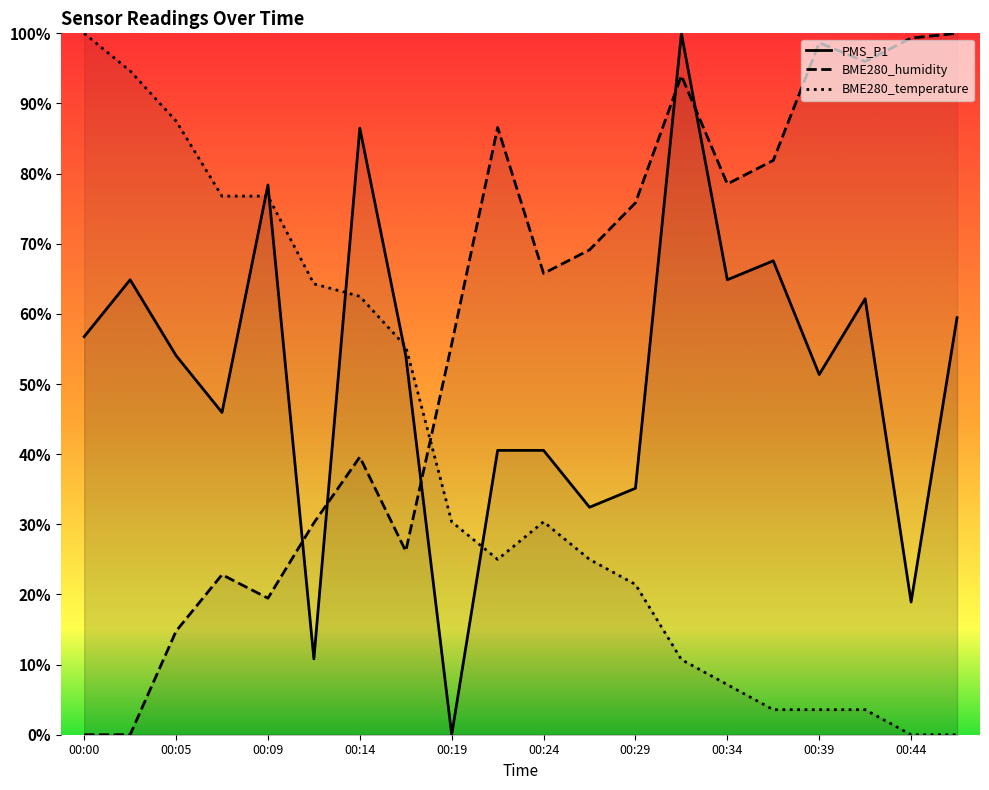

Does the chart display data point markers on the line(s)?

No